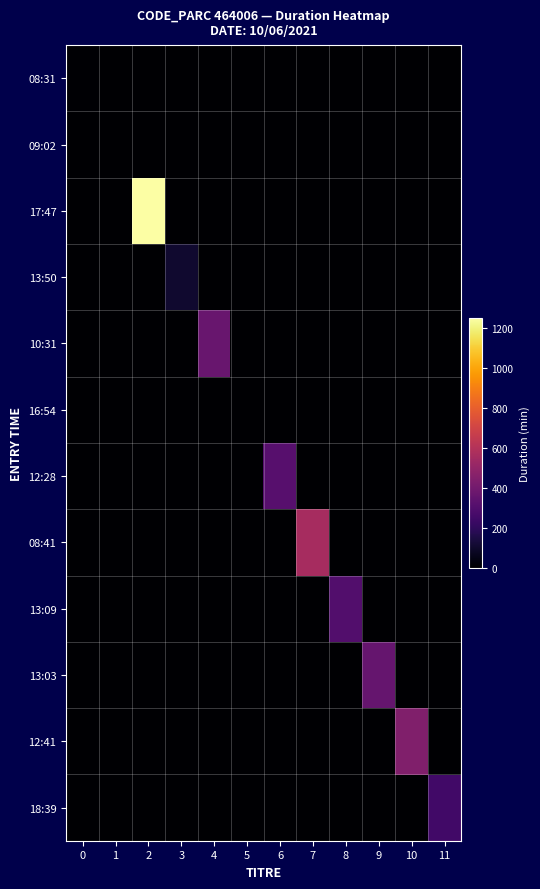

Reading right to left, what are all the values shown in this chart?

08:31: 11=0	10=0	9=0	8=0	7=0	6=0	5=0	4=0	3=0	2=0	1=0	0=8
09:02: 11=0	10=0	9=0	8=0	7=0	6=0	5=0	4=0	3=0	2=0	1=0	0=0
17:47: 11=0	10=0	9=0	8=0	7=0	6=0	5=0	4=0	3=0	2=1250	1=0	0=0
13:50: 11=0	10=0	9=0	8=0	7=0	6=0	5=0	4=0	3=104	2=0	1=0	0=0
10:31: 11=0	10=0	9=0	8=0	7=0	6=0	5=0	4=367	3=0	2=0	1=0	0=0
16:54: 11=0	10=0	9=0	8=0	7=0	6=0	5=2	4=0	3=0	2=0	1=0	0=0
12:28: 11=0	10=0	9=0	8=0	7=0	6=316	5=0	4=0	3=0	2=0	1=0	0=0
08:41: 11=0	10=0	9=0	8=0	7=560	6=0	5=0	4=0	3=0	2=0	1=0	0=0
13:09: 11=0	10=0	9=0	8=301	7=0	6=0	5=0	4=0	3=0	2=0	1=0	0=0
13:03: 11=0	10=0	9=360	8=0	7=0	6=0	5=0	4=0	3=0	2=0	1=0	0=0
12:41: 11=0	10=441	9=0	8=0	7=0	6=0	5=0	4=0	3=0	2=0	1=0	0=0
18:39: 11=251	10=0	9=0	8=0	7=0	6=0	5=0	4=0	3=0	2=0	1=0	0=0